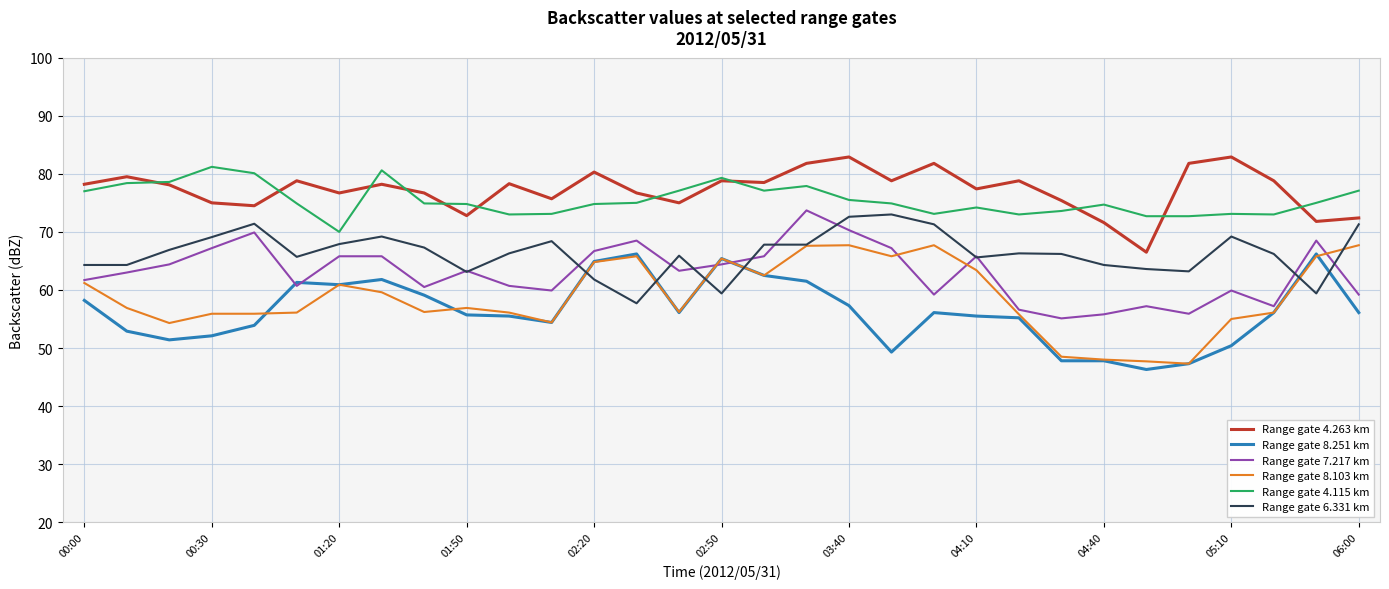

What is the greatest value displayed?

82.9